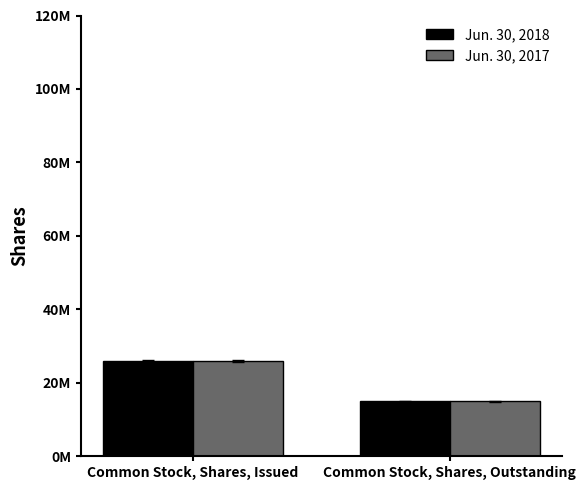

Is the value of Jun. 30, 2017 at Common Stock, Shares, Issued greater than the value of Jun. 30, 2018 at Common Stock, Shares, Outstanding?

Yes